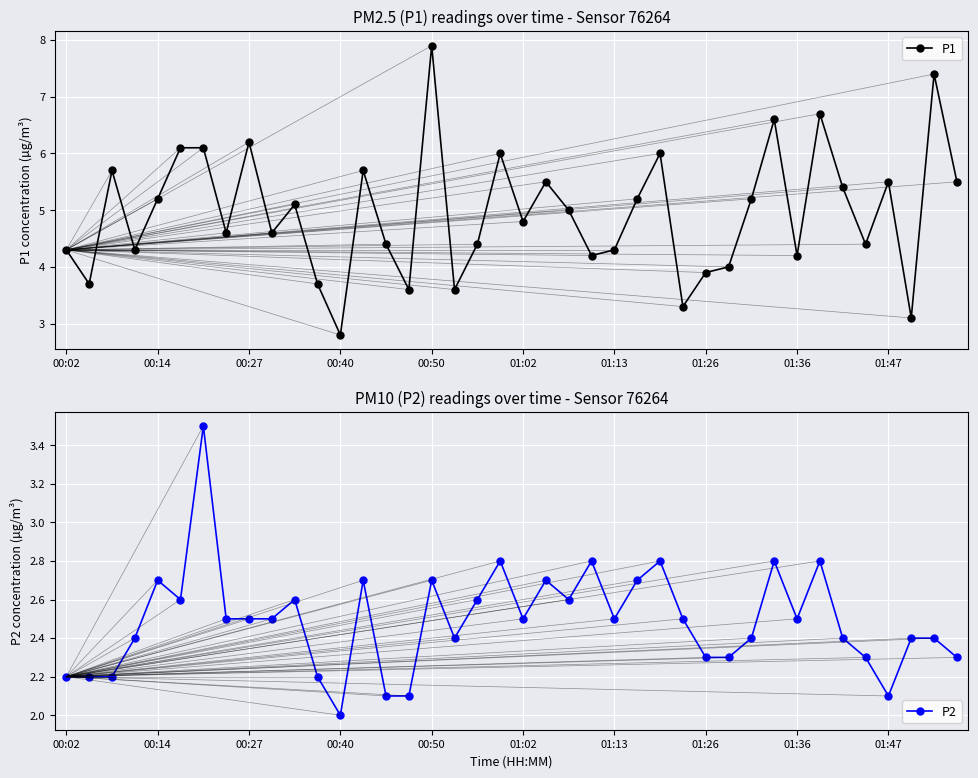

What is the average value of the P2 series?

2.5